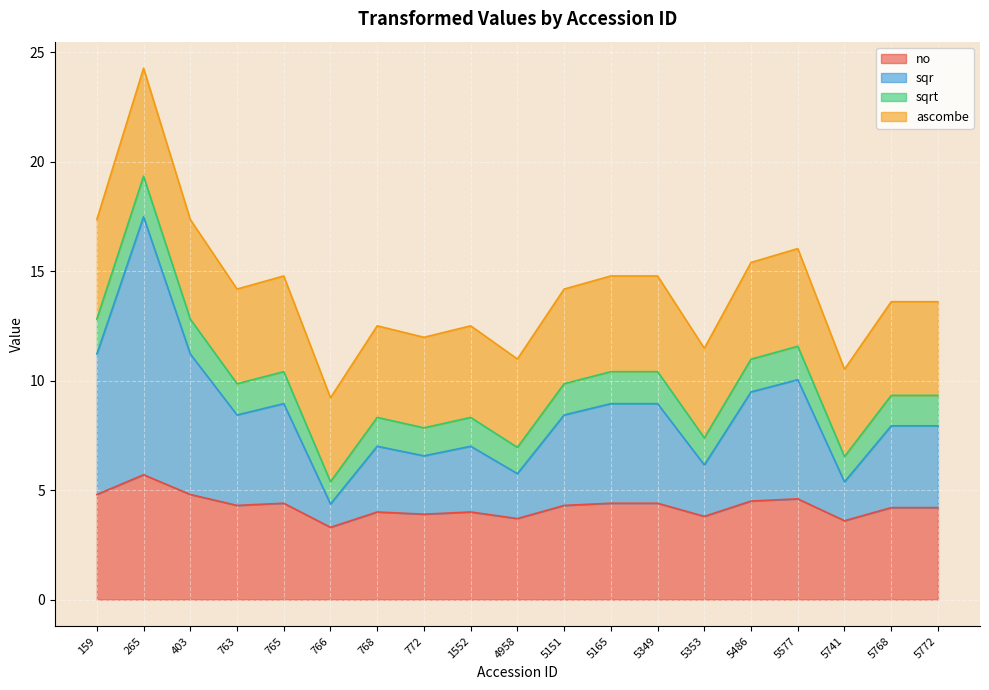

True or false: no and sqr cross at least once.

False